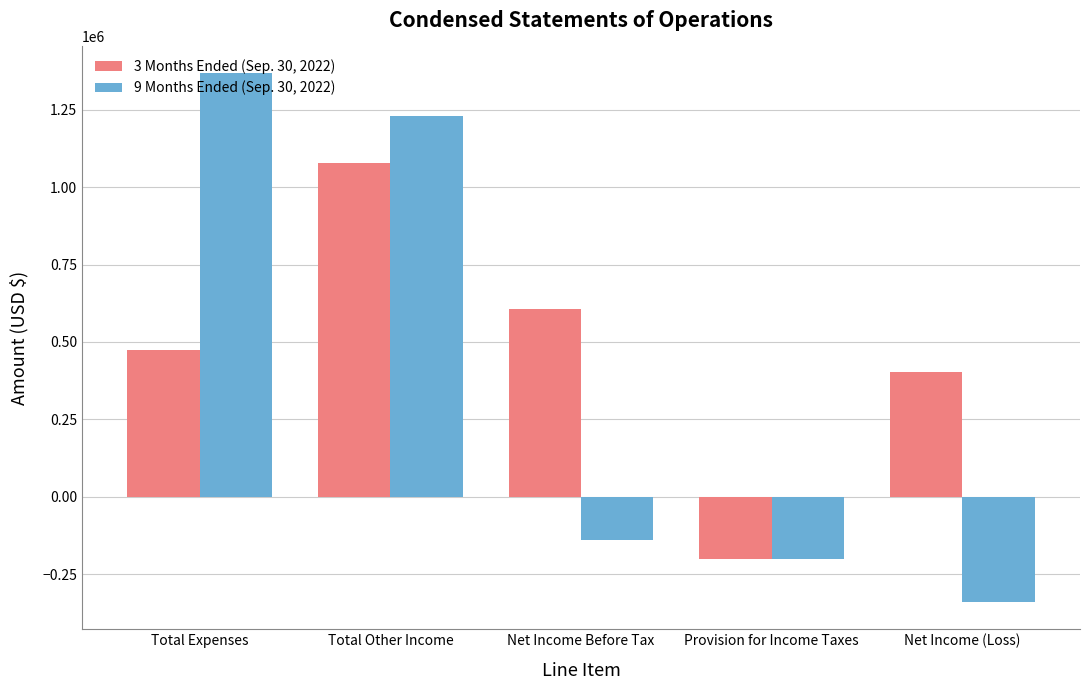

What is the total value across all series at Total Expenses?

1842463